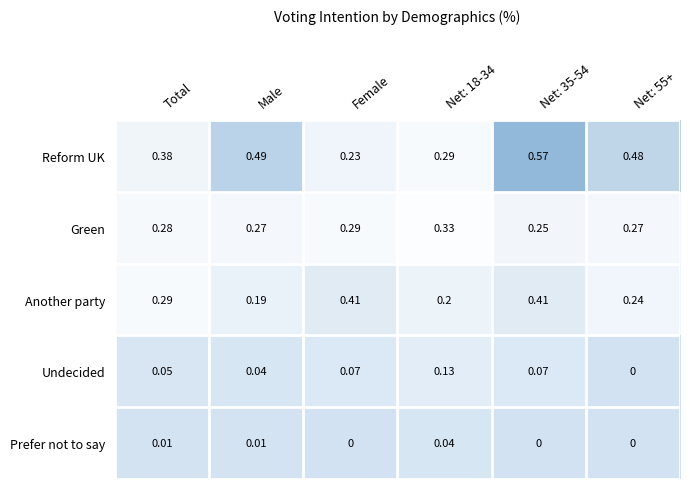

Which series has the largest total across all categories?

Reform UK